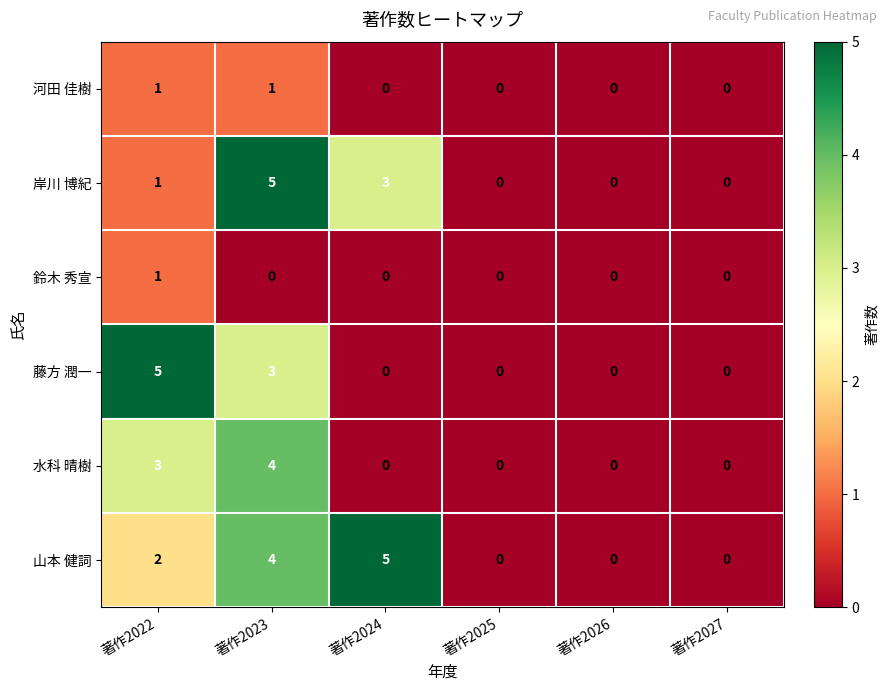

Which series has the largest total across all categories?

山本 健詞